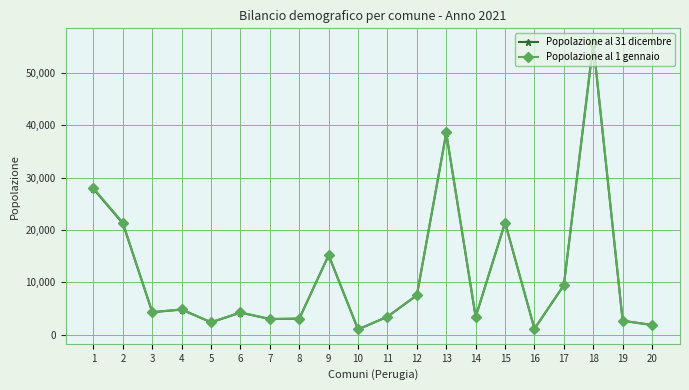

What is the value of the Popolazione al 1 gennaio point at the 1st from the left?

28004